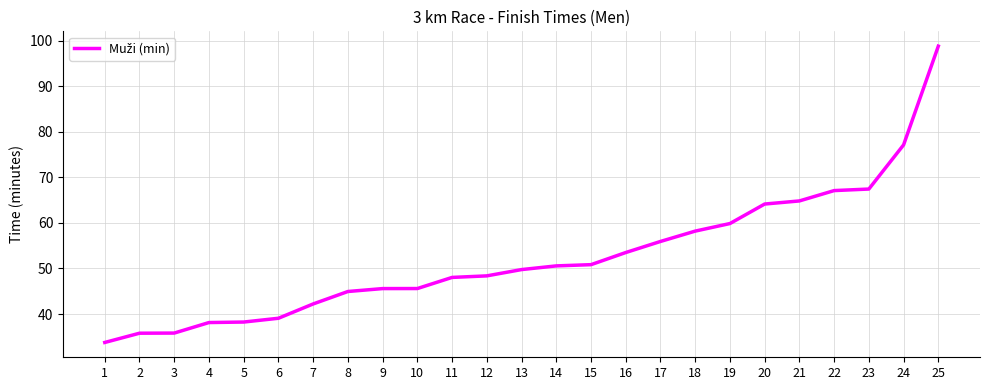

The value at 23 is 108.0. True or false?

False